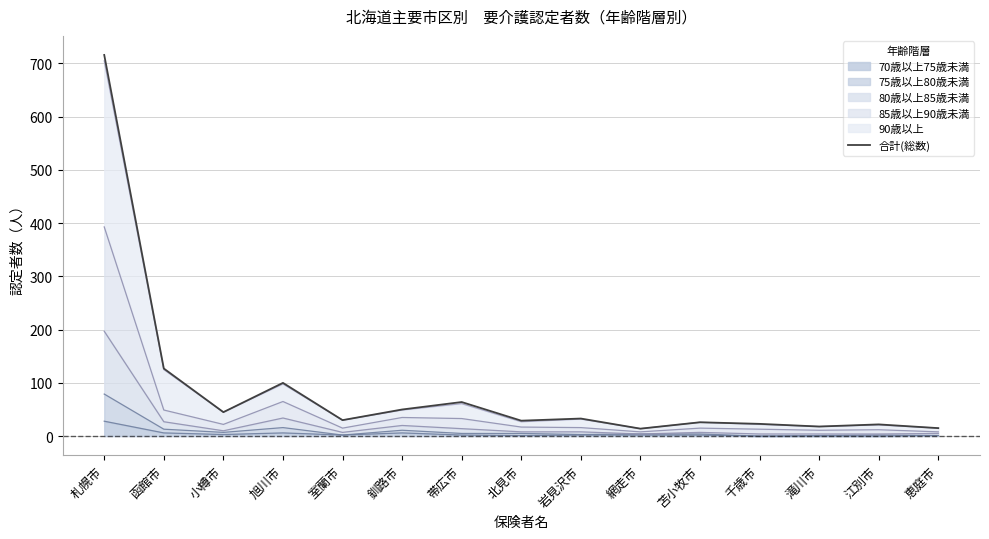

What is the smallest value displayed?

14